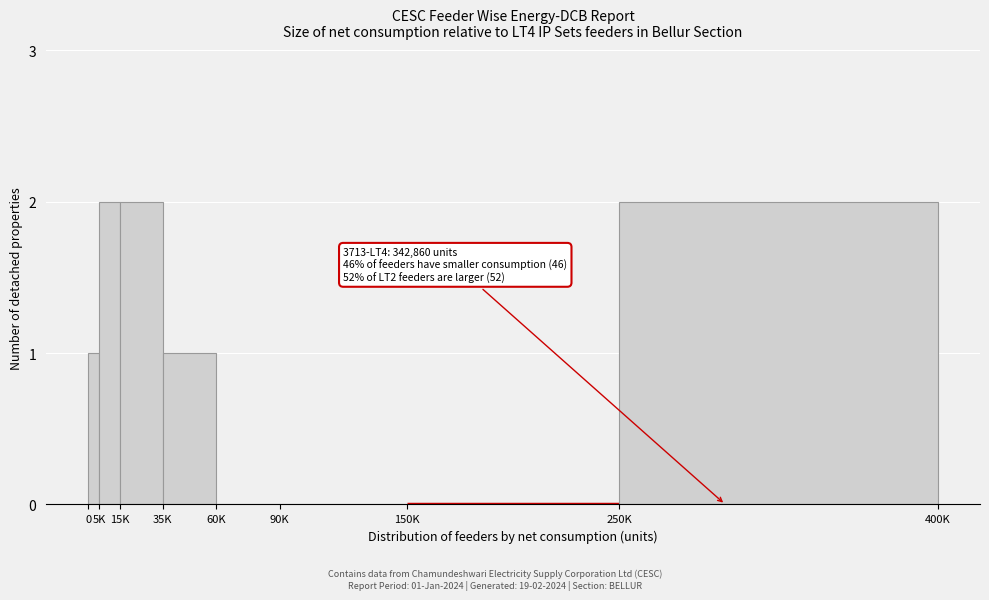

Reading left to right, list all the values displayed in this chart.

0=1	5K=2	15K=2	35K=1	60K=0	90K=0	150K=0	250K=2